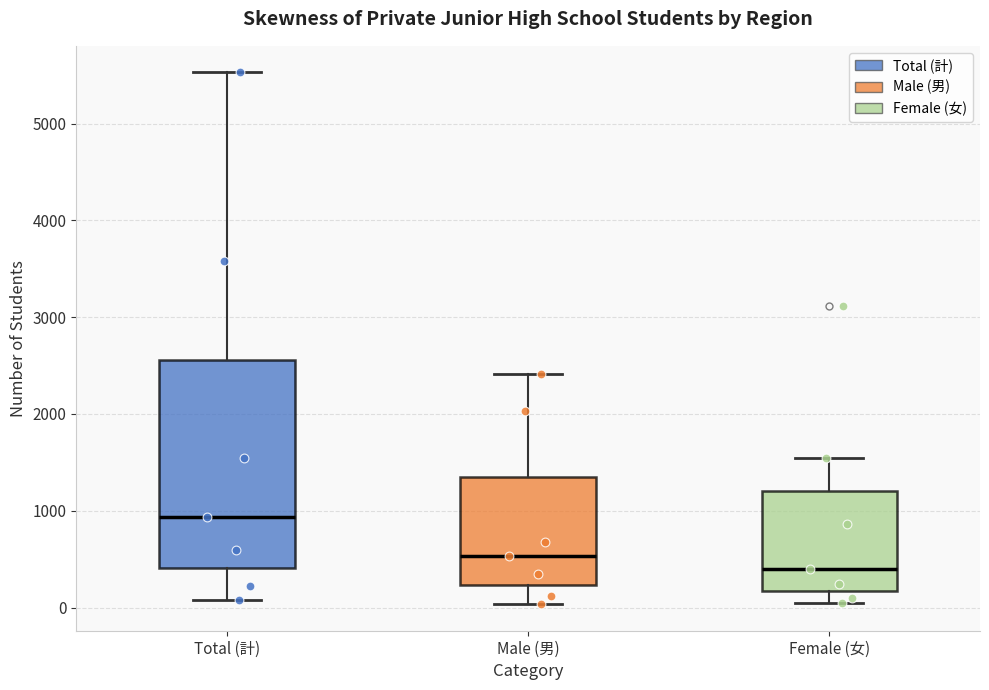

Reading left to right, transcribe this box plot: for each box, give where its median line is, the range the box spans, and where its two whiskers end, as read against the y-axis. The values are not printed on the chart, so give them approximately, as read against the axis.

Total (計): median 900, box 400 to 2600, whiskers 100 to 5500
Male (男): median 500, box 200 to 1400, whiskers 0 to 2400
Female (女): median 400, box 200 to 1200, whiskers 0 to 1500